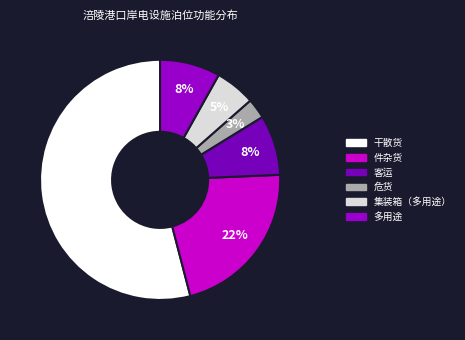

Rank the categories by value from lowest to highest.

危货, 集装箱（多用途）, 客运, 多用途, 件杂货, 干散货